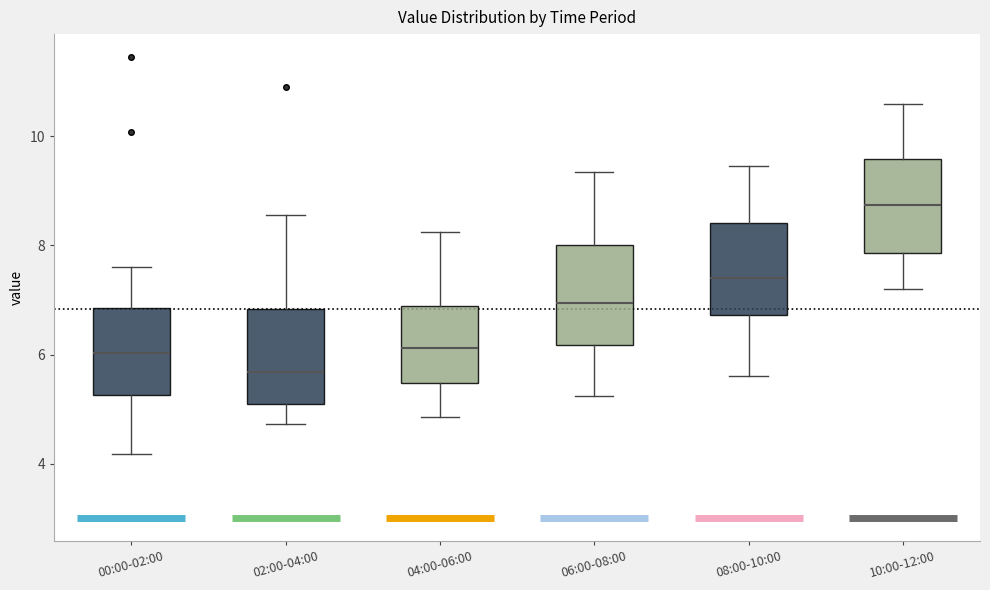

Reading left to right, transcribe this box plot: for each box, give where its median line is, the range the box spans, and where its two whiskers end, as read against the y-axis. The values are not printed on the chart, so give them approximately, as read against the axis.

00:00-02:00: median 6.0, box 5.2 to 6.8, whiskers 4.2 to 7.6
02:00-04:00: median 5.6, box 5.0 to 6.8, whiskers 4.8 to 8.6
04:00-06:00: median 6.2, box 5.4 to 6.8, whiskers 4.8 to 8.2
06:00-08:00: median 7.0, box 6.2 to 8.0, whiskers 5.2 to 9.4
08:00-10:00: median 7.4, box 6.8 to 8.4, whiskers 5.6 to 9.4
10:00-12:00: median 8.8, box 7.8 to 9.6, whiskers 7.2 to 10.6